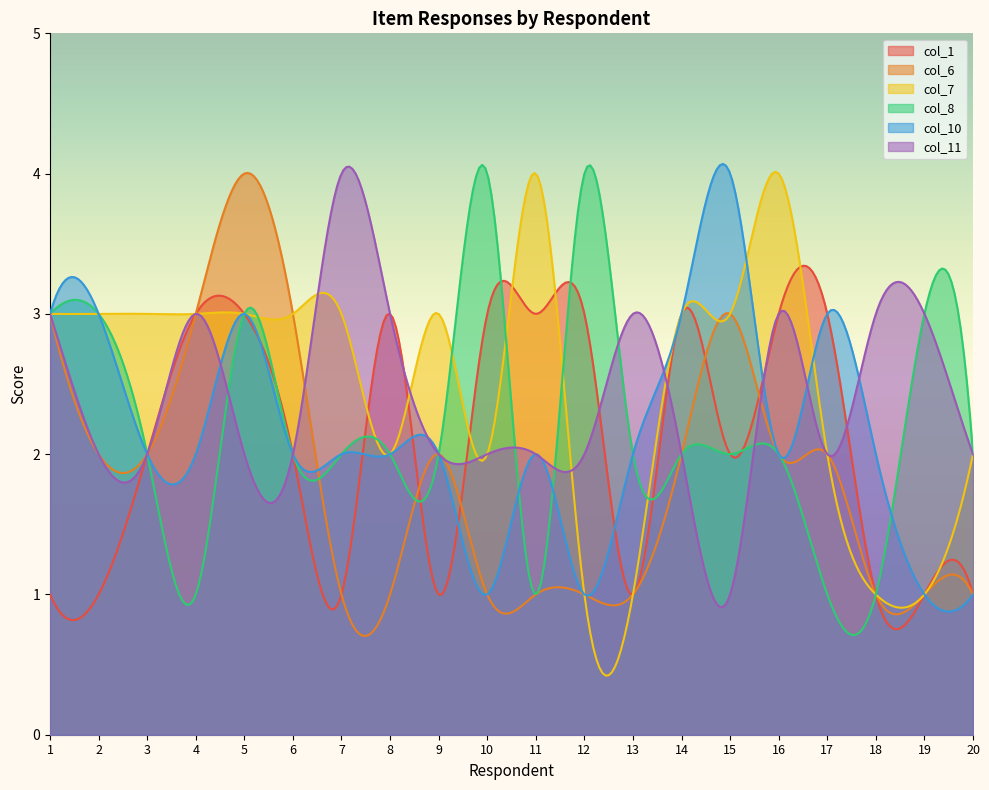

Read the col_8 value at 7.

2